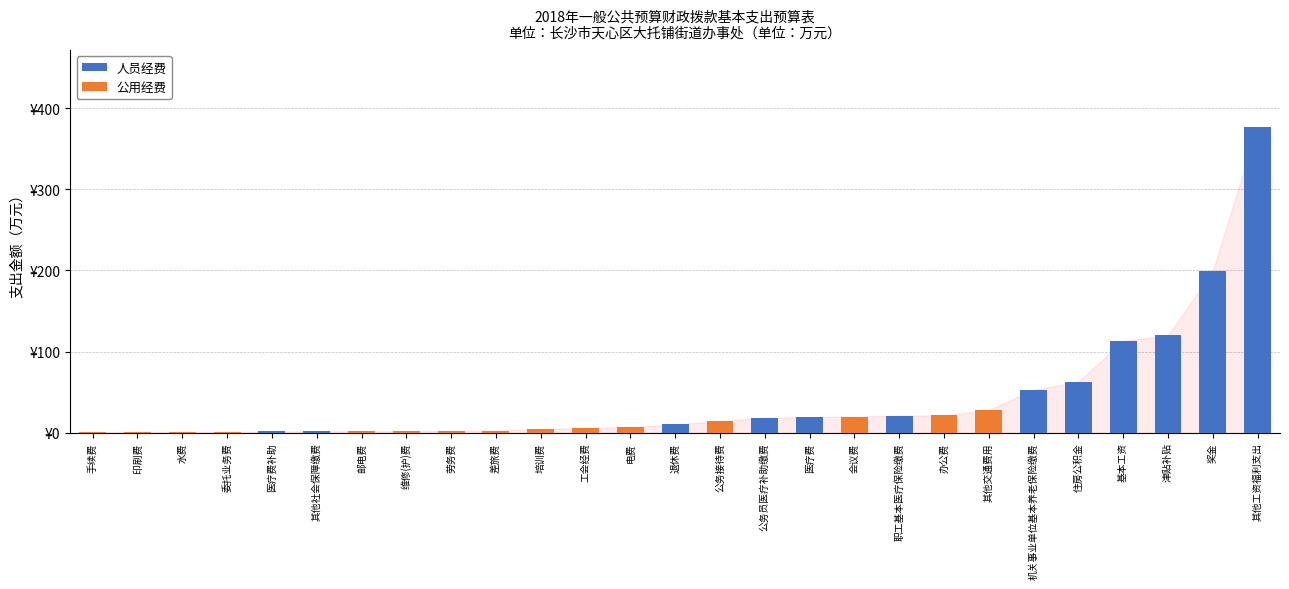

The 公用经费 series shows 0.0 at 其他社会保障缴费. True or false?

True